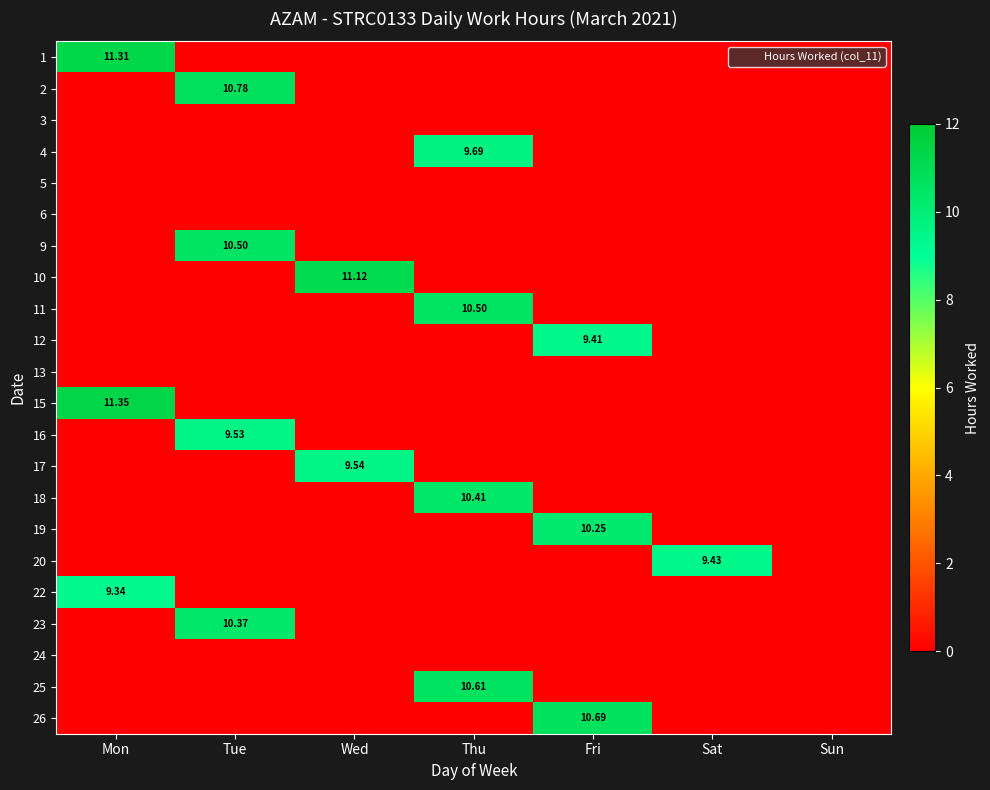

What is the sum of all 9 values?

10.5